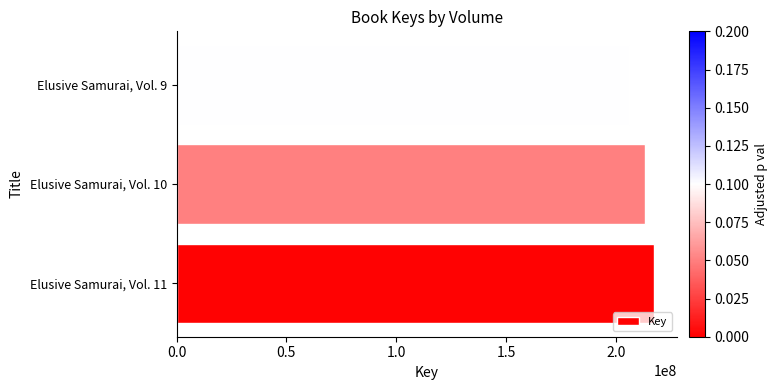

Reading bottom to top, what are all the values shown in this chart?

Elusive Samurai, Vol. 11=217218231	Elusive Samurai, Vol. 10=213365550	Elusive Samurai, Vol. 9=206249166